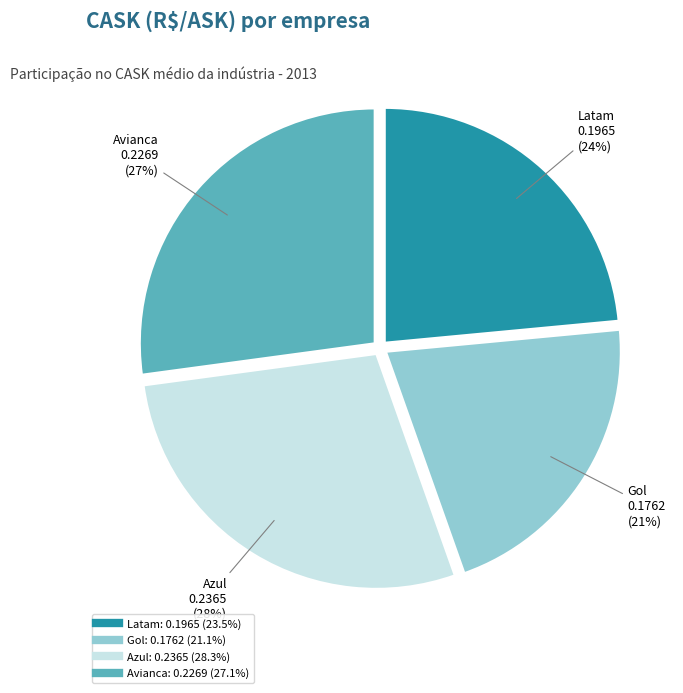

How many slices are in this pie chart?

4